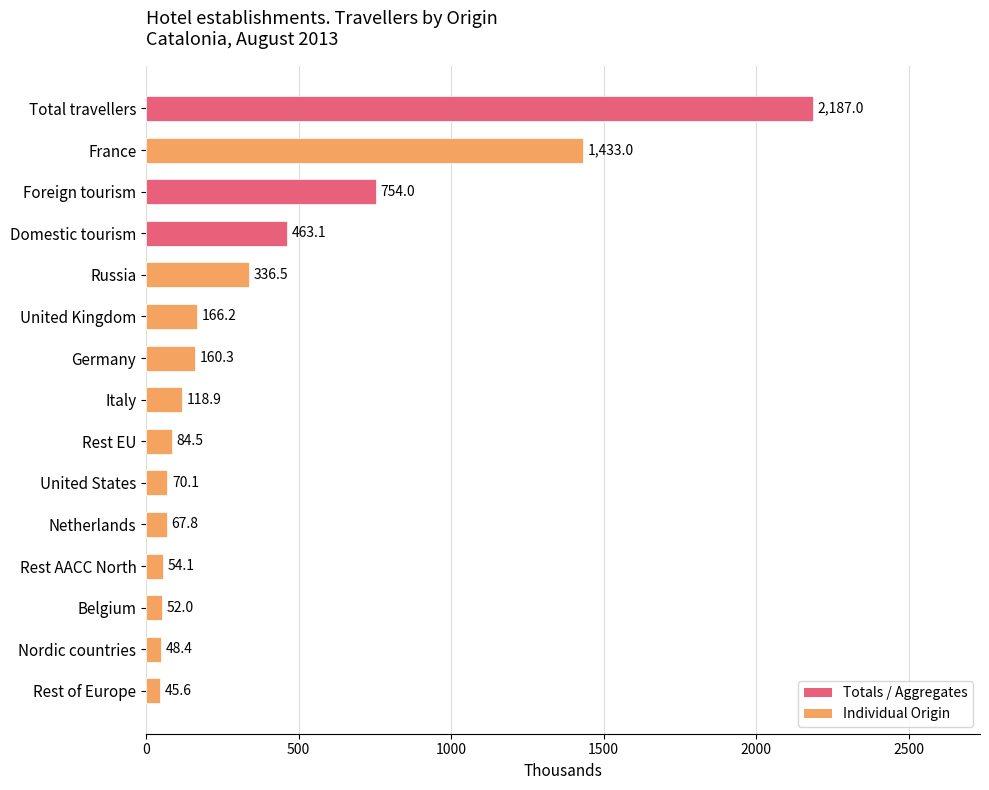

What is the average value?

402.8